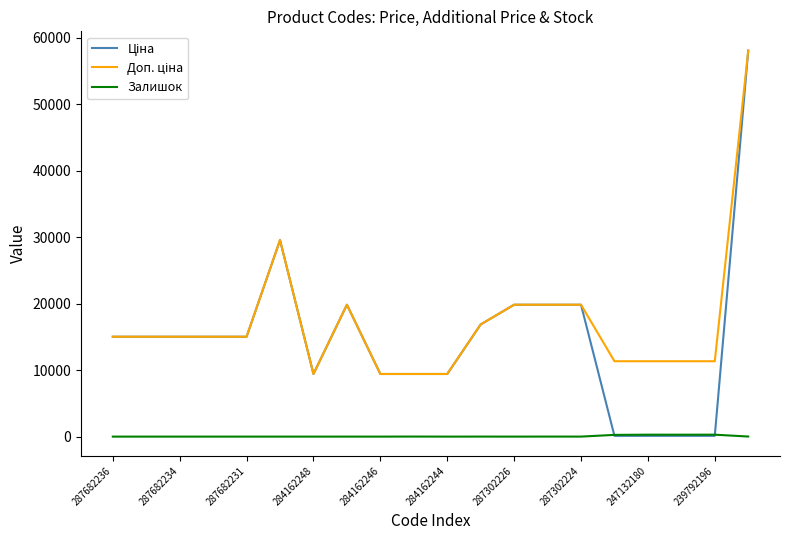

Does the chart have visible grid lines?

No